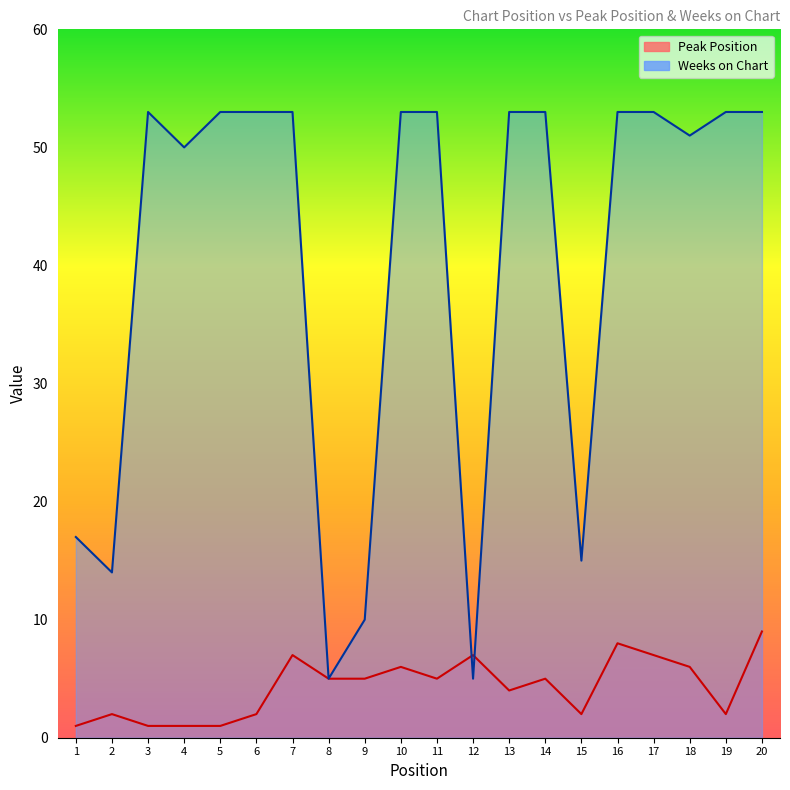

Reading left to right, extract all data points from this chart.

Peak Position: 1=1	2=2	3=1	4=1	5=1	6=2	7=7	8=5	9=5	10=6	11=5	12=7	13=4	14=5	15=2	16=8	17=7	18=6	19=2	20=9
Weeks on Chart: 1=17	2=14	3=53	4=50	5=53	6=53	7=53	8=5	9=10	10=53	11=53	12=5	13=53	14=53	15=15	16=53	17=53	18=51	19=53	20=53